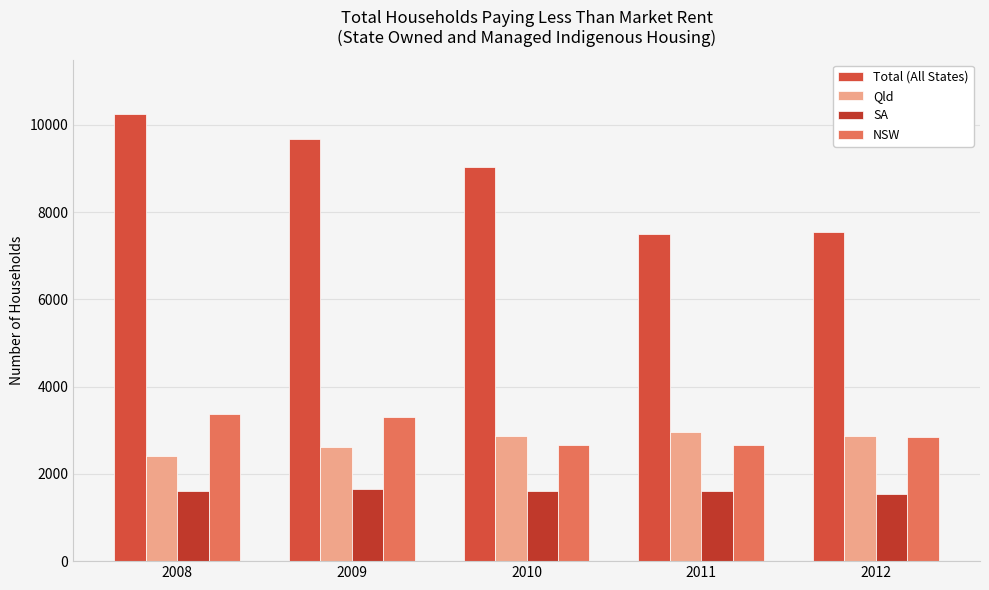

At which label does NSW reach its minimum?

2011